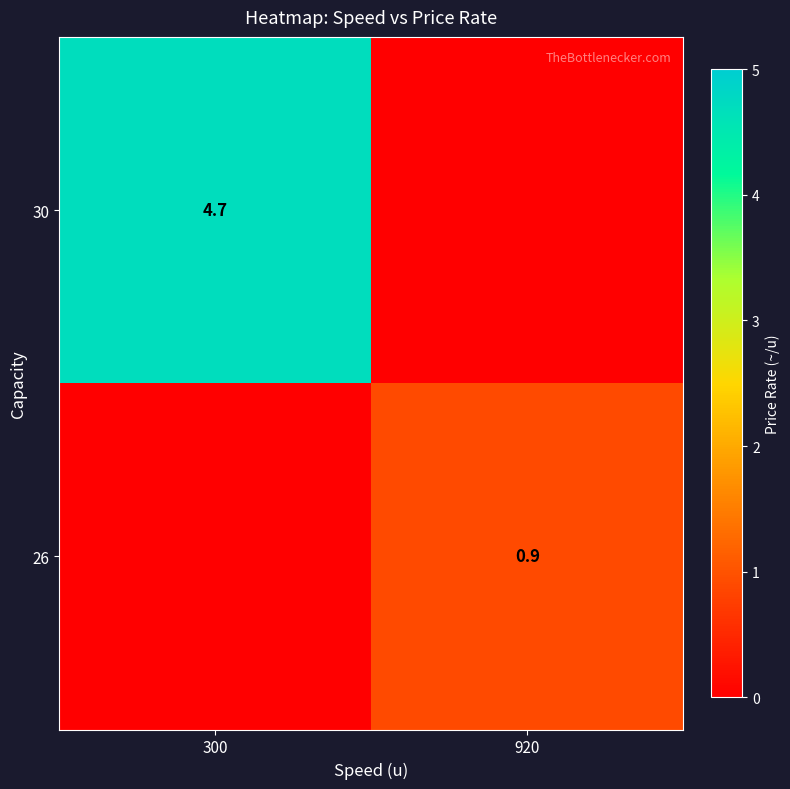

The 26 series shows 1.4 at 920. True or false?

False